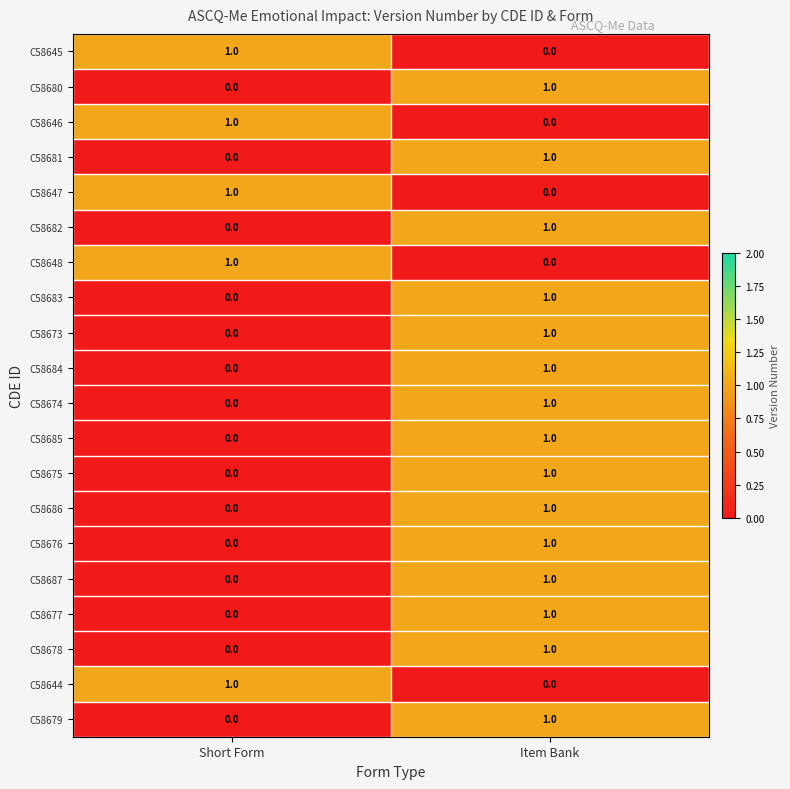

What is the total value across all series at Item Bank?

15